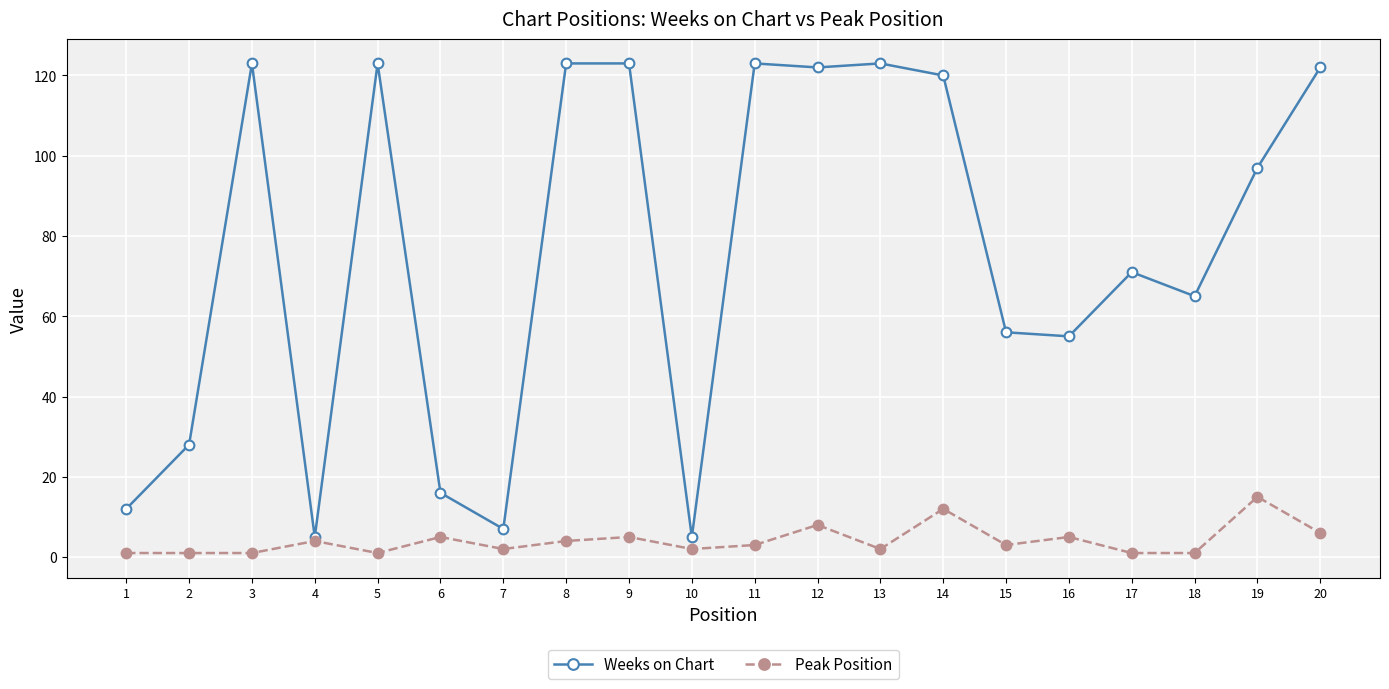

How many lines are shown in the chart?

2